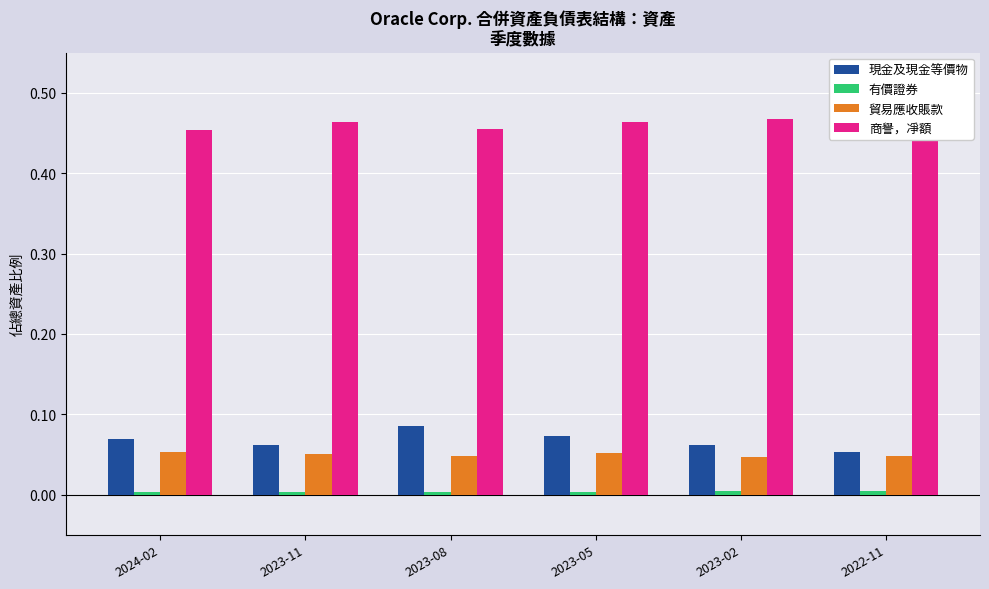

Reading left to right, extract all data points from this chart.

現金及現金等價物: 2024-02=0.1	2023-11=0.1	2023-08=0.1	2023-05=0.1	2023-02=0.1	2022-11=0.1
有價證券: 2024-02=0.0	2023-11=0.0	2023-08=0.0	2023-05=0.0	2023-02=0.0	2022-11=0.0
貿易應收賬款: 2024-02=0.1	2023-11=0.1	2023-08=0.0	2023-05=0.1	2023-02=0.0	2022-11=0.0
商譽，凈額: 2024-02=0.5	2023-11=0.5	2023-08=0.5	2023-05=0.5	2023-02=0.5	2022-11=0.5